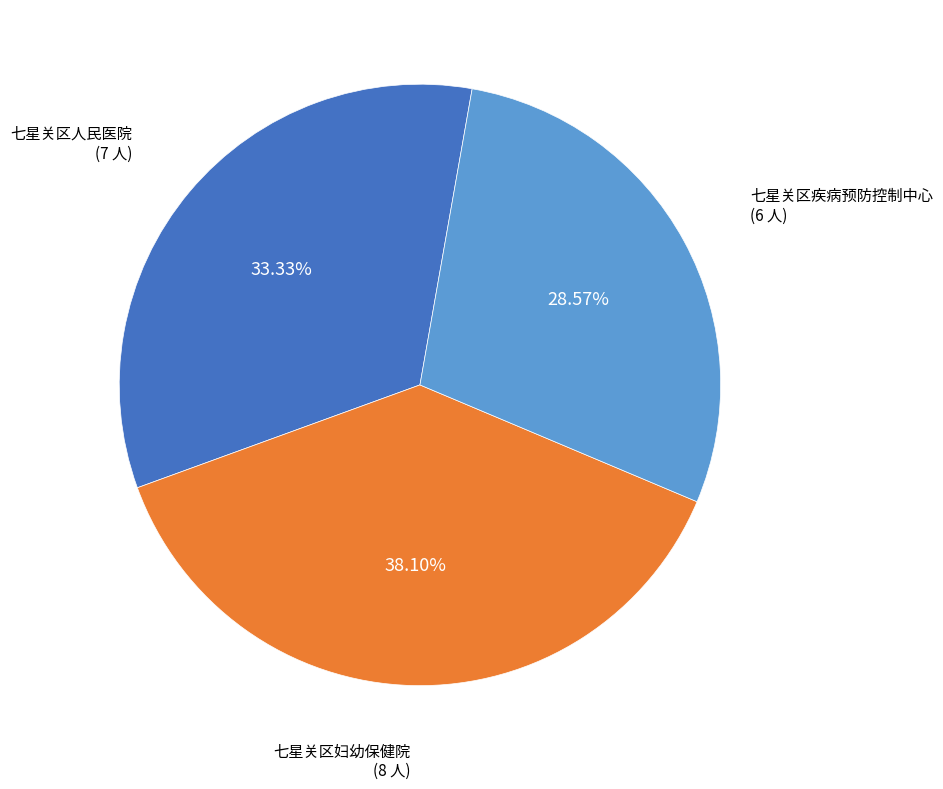

To the nearest percent, what portion does 七星关区人民医院 represent?

33%